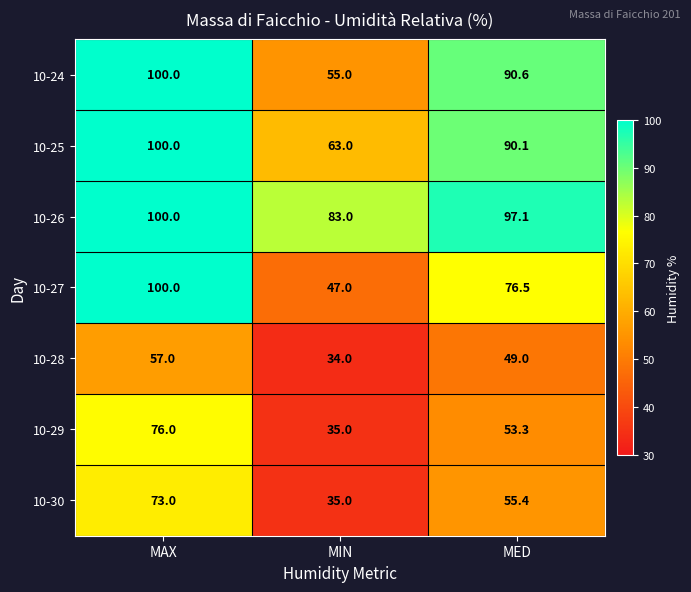

The 10-29 series shows 29.0 at MED. True or false?

False